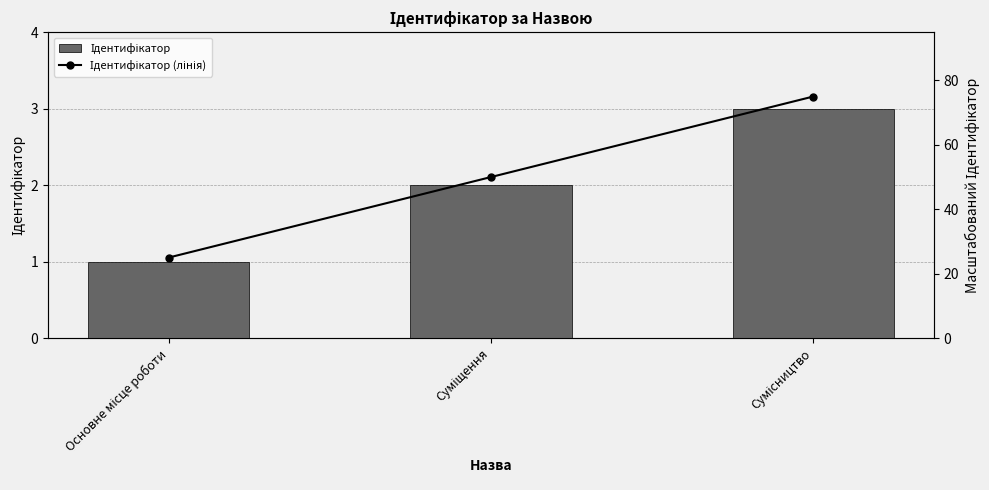

What is the value of the Ідентифікатор (лінія) bar at the 2nd from the left?

50